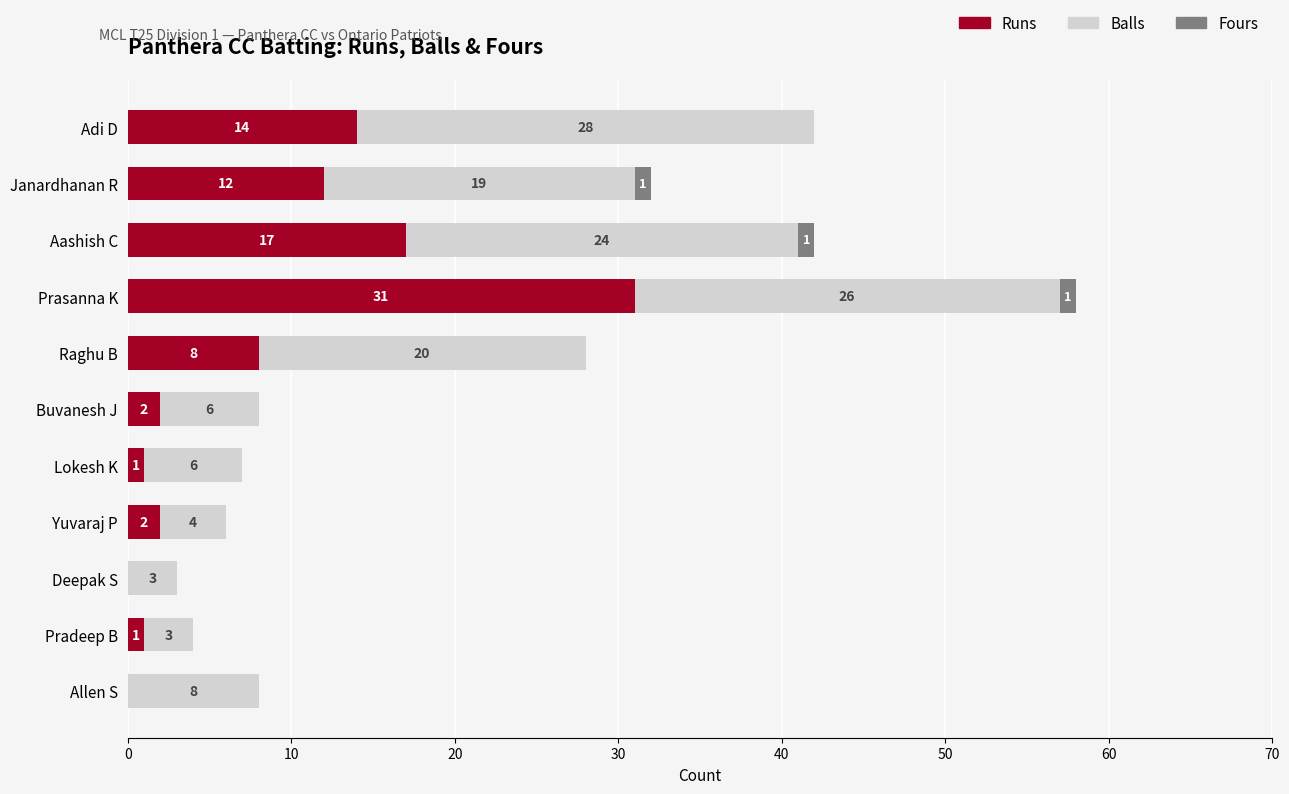

At which label does Runs reach its peak?

Prasanna K